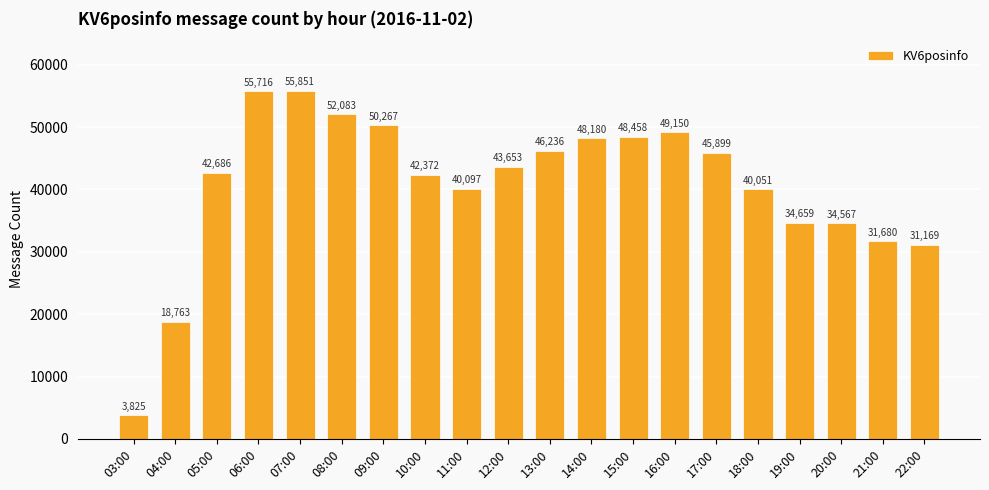

Read the value at 10:00.

42372